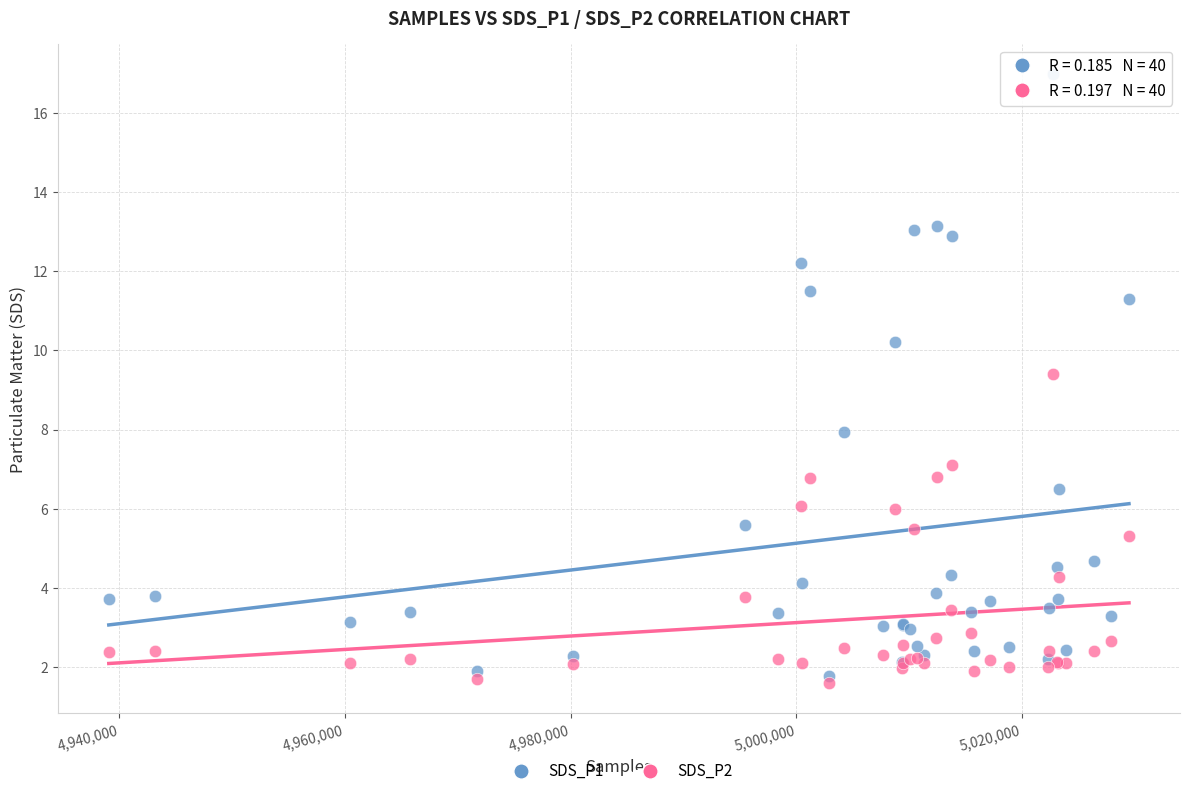

Across all series, what Y value is closest to 9?

9.4